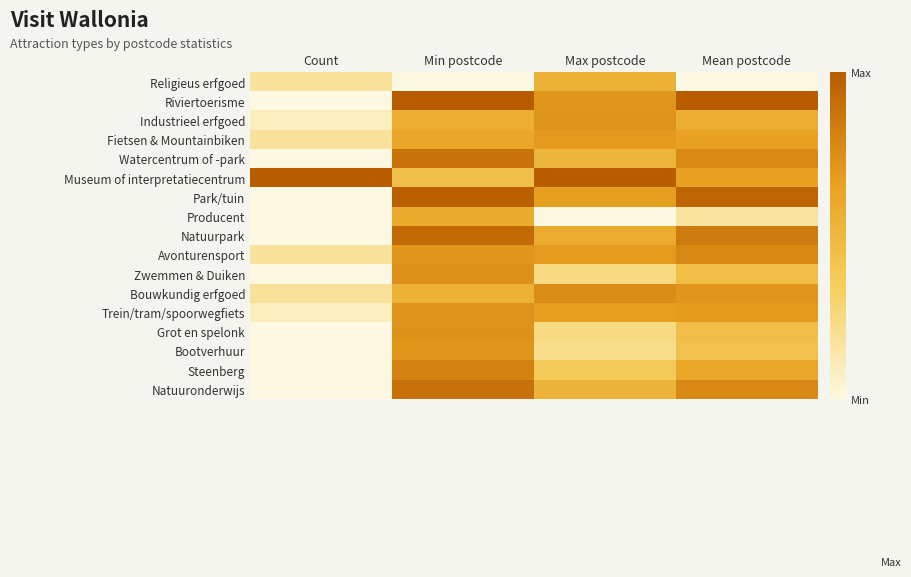

What is the spread (max minus min) of values at Max postcode?

1.0